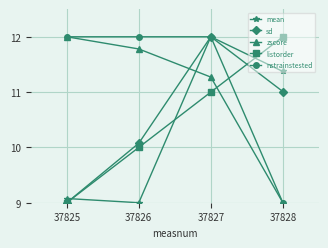

Count the nstrainstested values in the range 12 to 13.

3